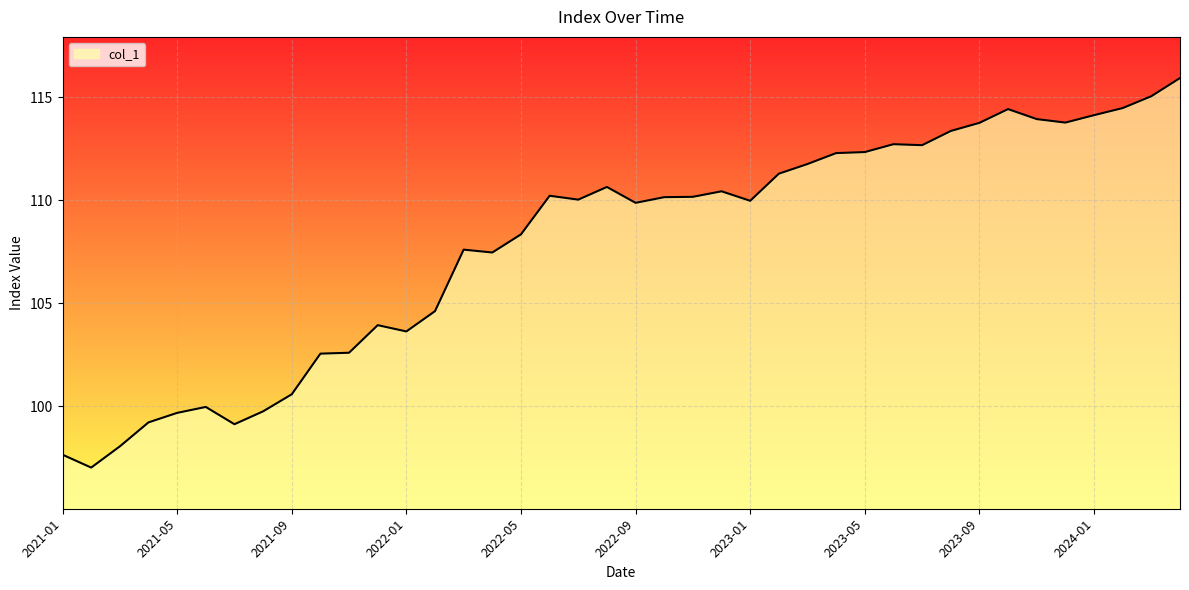

What is the greatest value displayed?

115.9